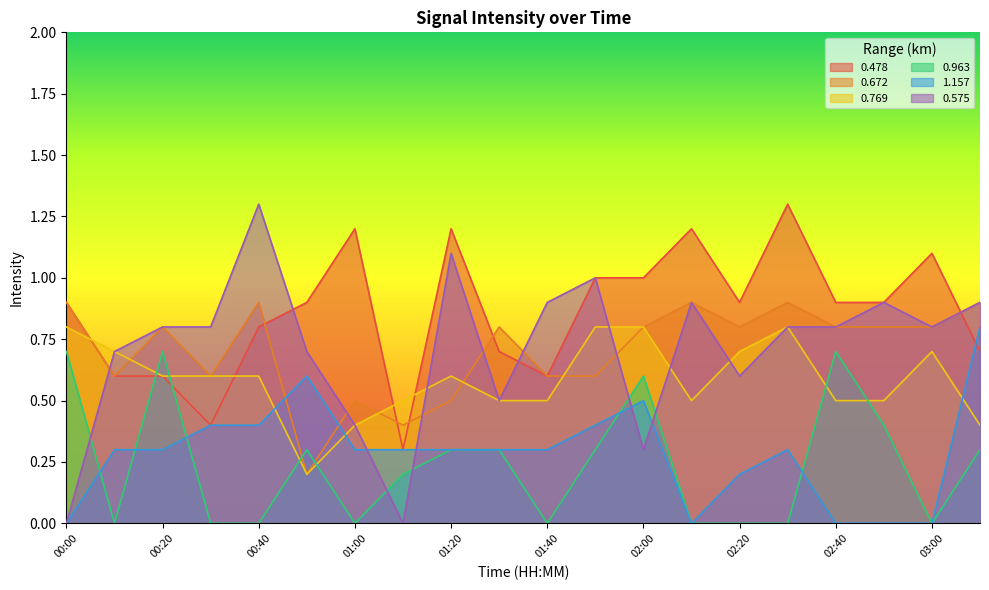

The value of 1.157 at 01:30 is 0.3. True or false?

True